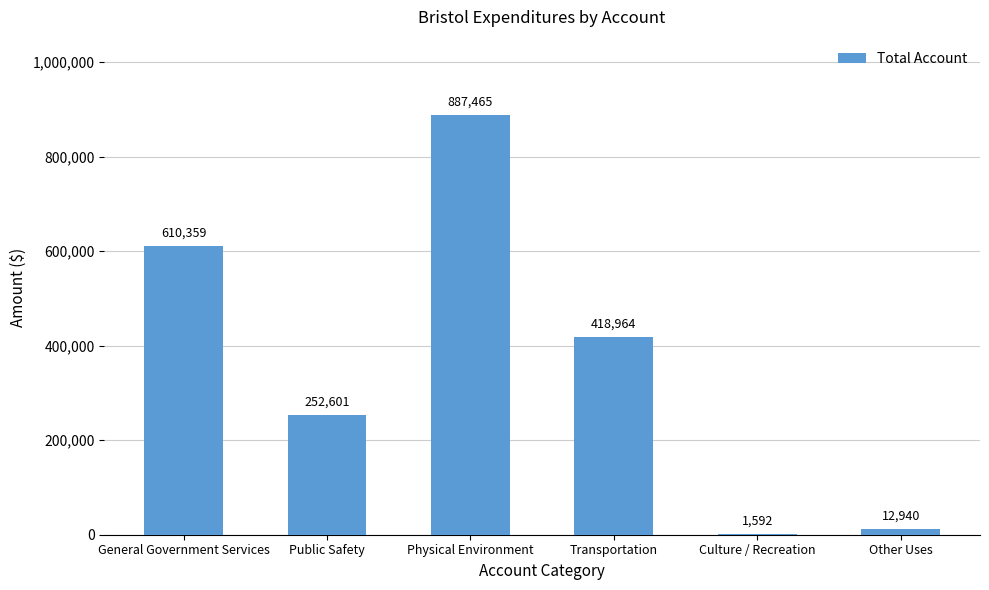

What is the sum of the values at Culture / Recreation and Public Safety?

254193